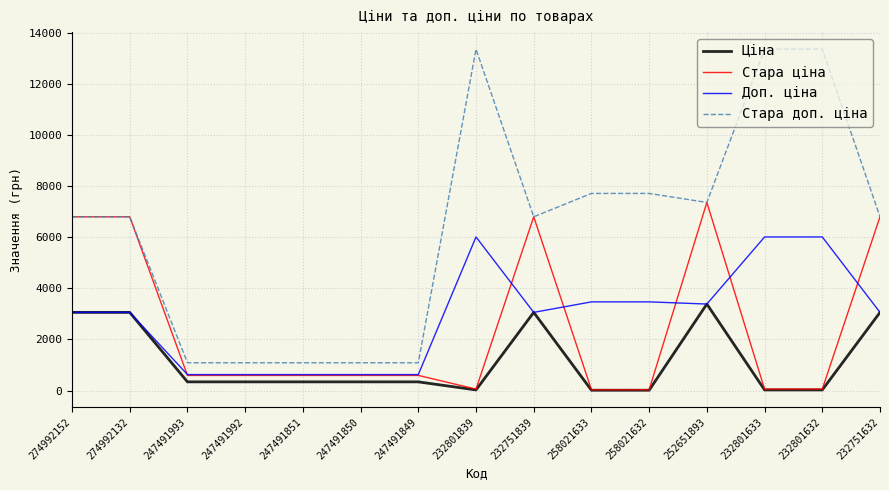

Rank the series by their maximum value, from lowest to highest.

Ціна, Доп. ціна, Стара ціна, Стара доп. ціна